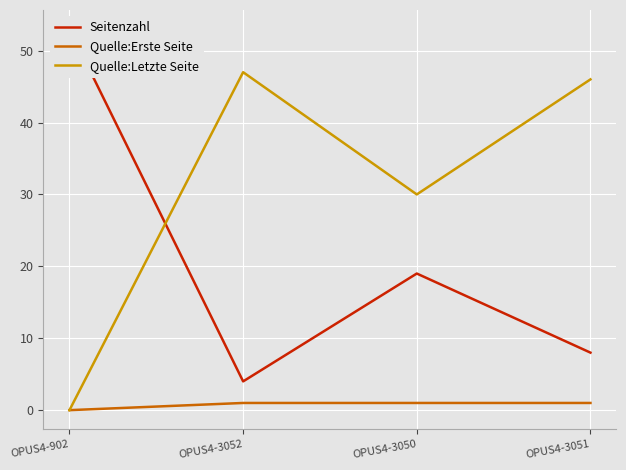

How many lines are shown in the chart?

3